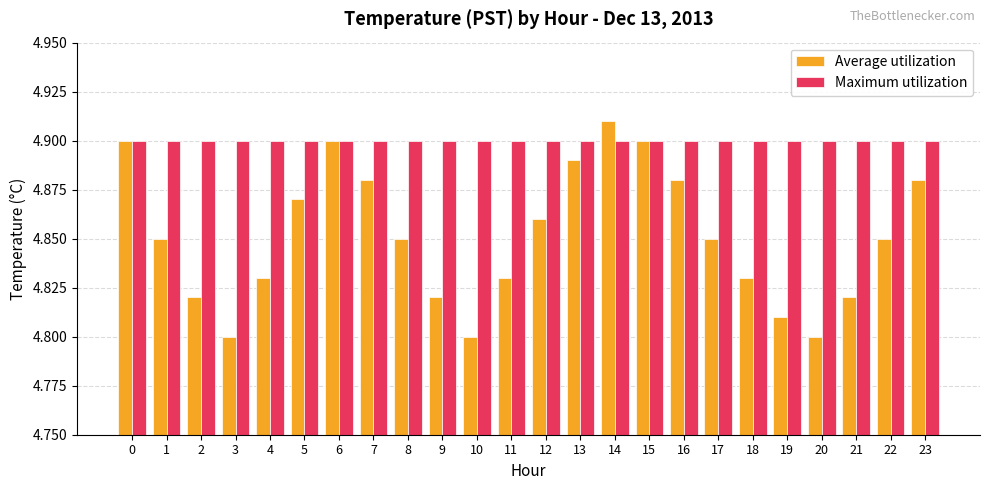

At how many categories does at least one series exceed 4?

24